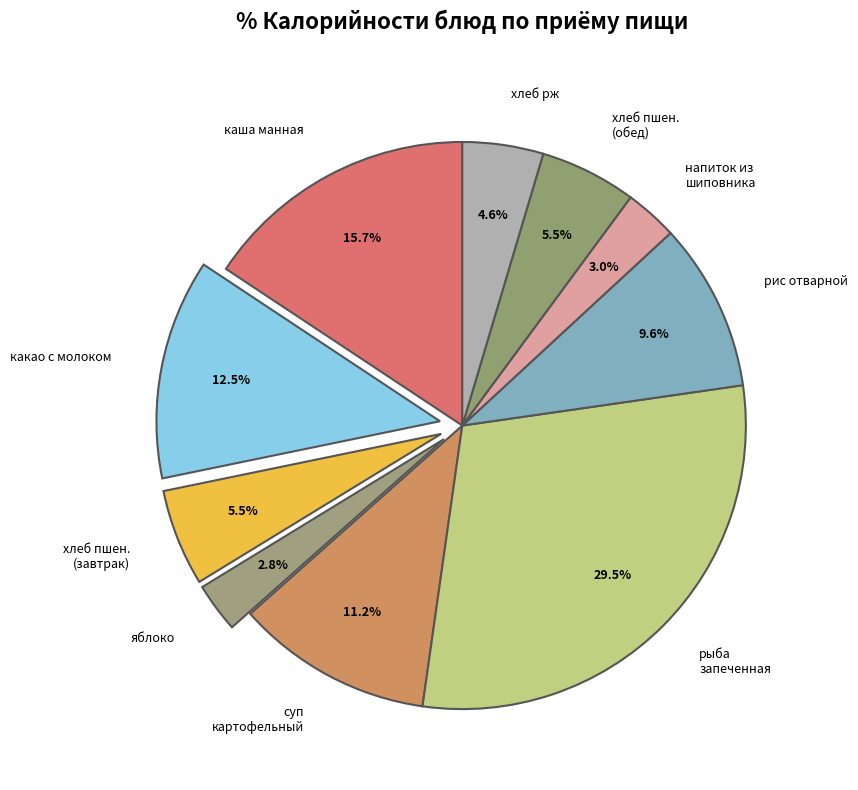

What is the ratio of the value at яблоко to the value at напиток из шиповника?

0.9